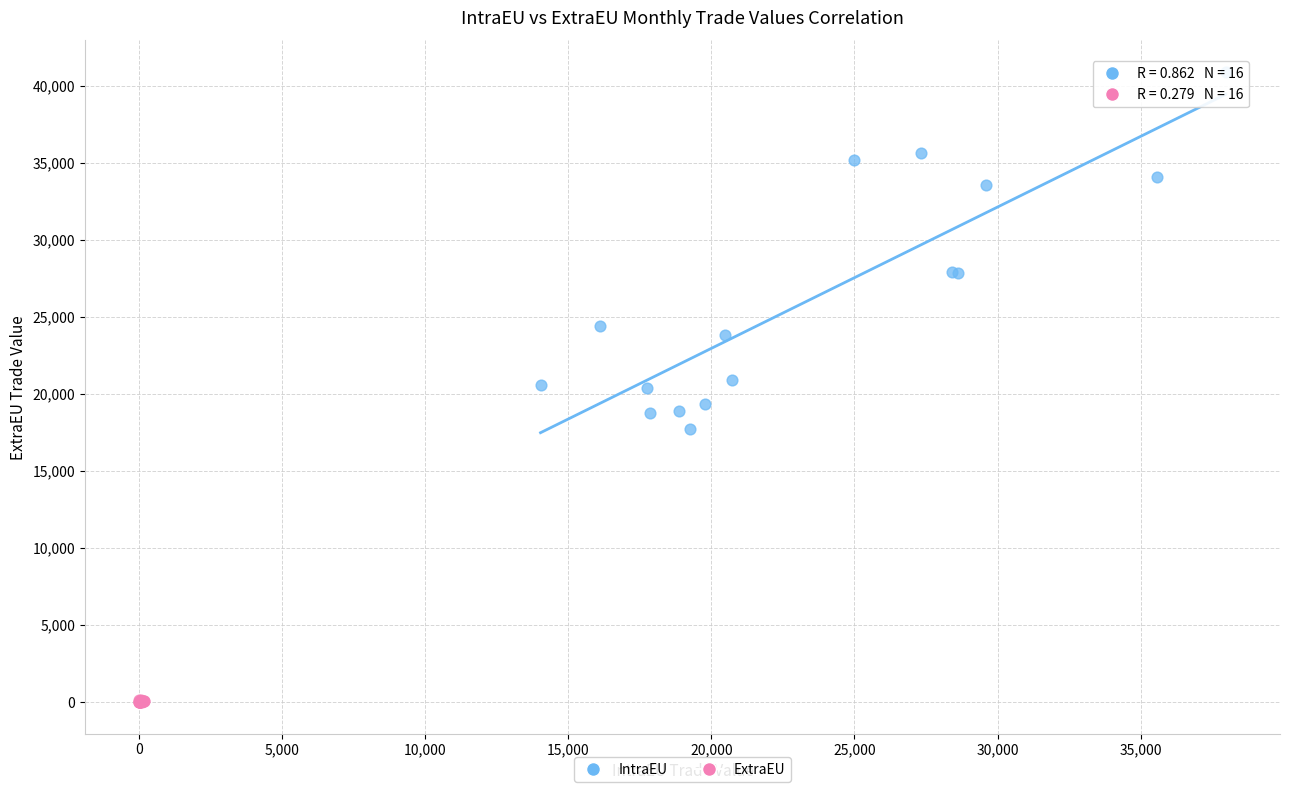

Which series contains the highest Y value?

IntraEU